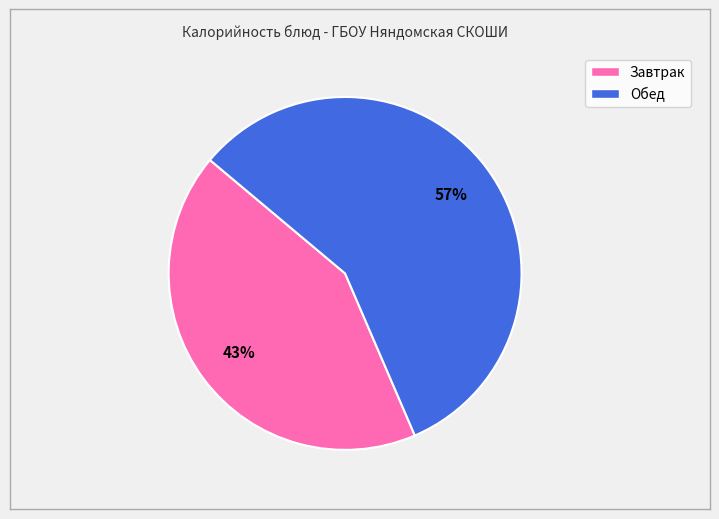

How many segments does this pie chart have?

2